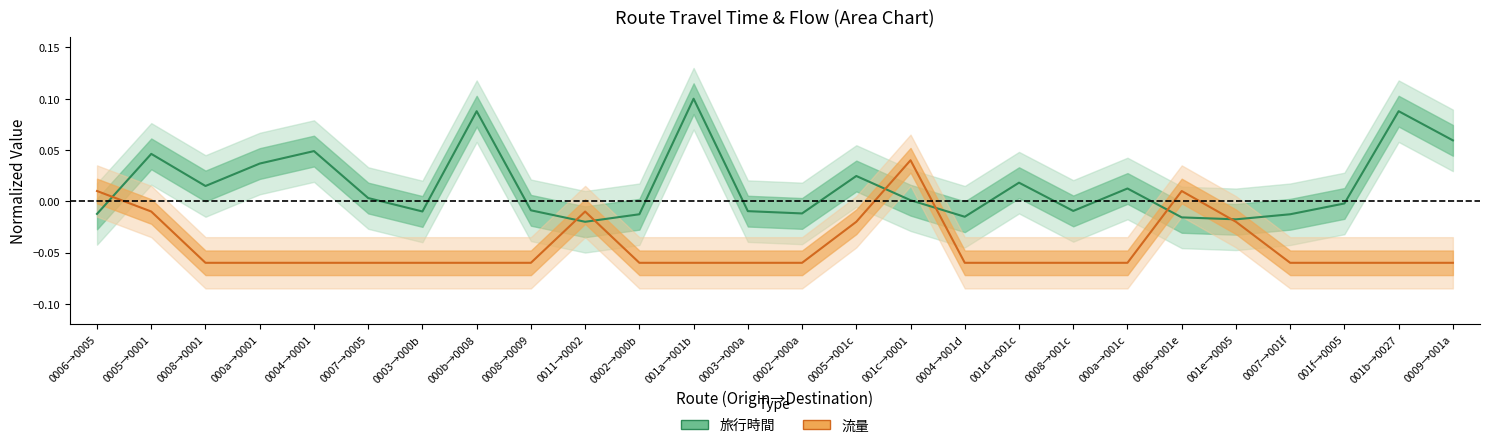

At which label does 流量 first exceed 0?

0006→0005